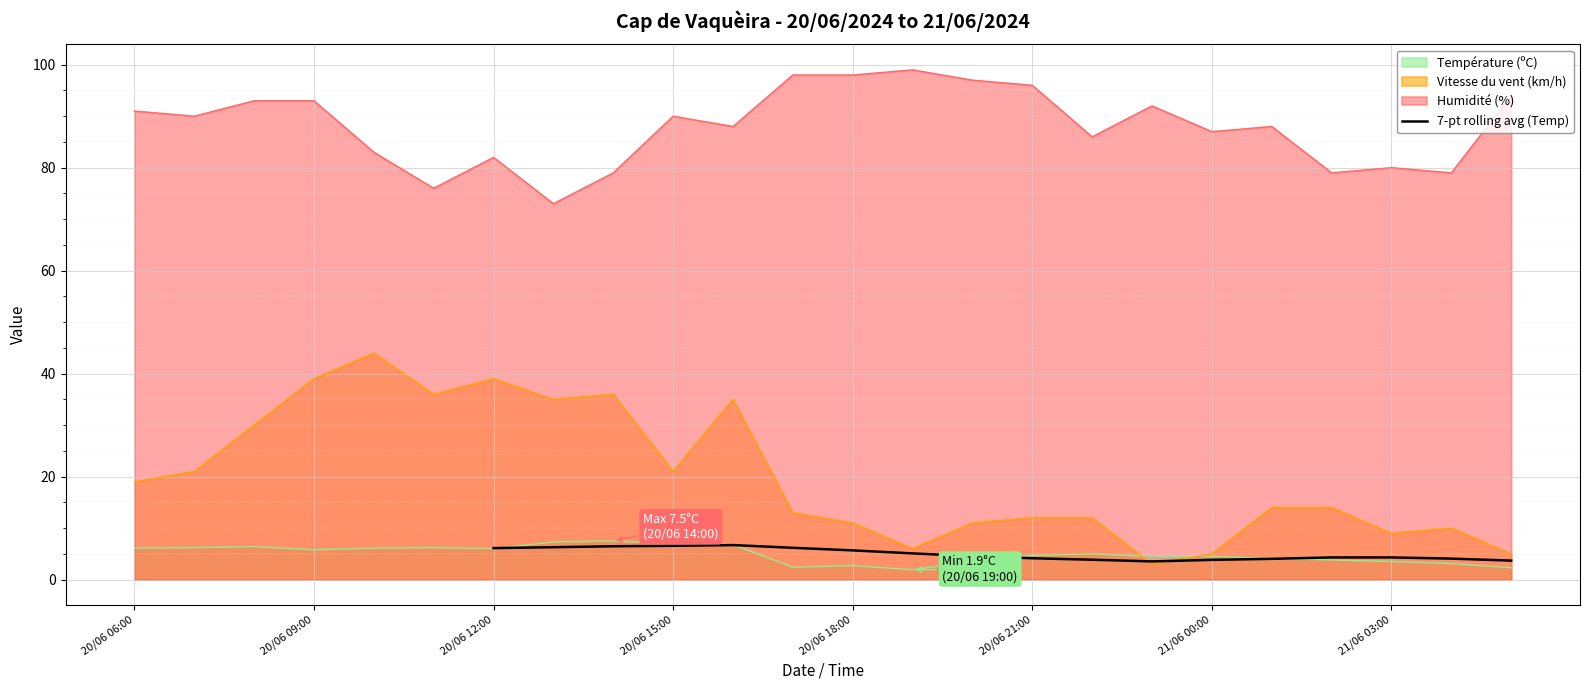

The value of 7-pt rolling avg (Temp) at 20/06 12:00 is 6.1. True or false?

True